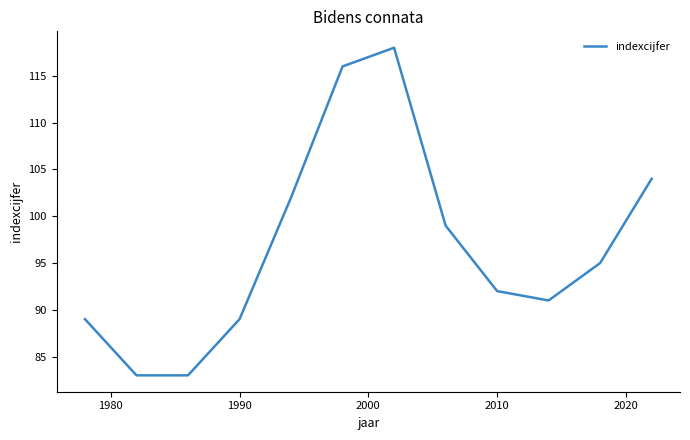

What is the maximum value shown in the chart?

118